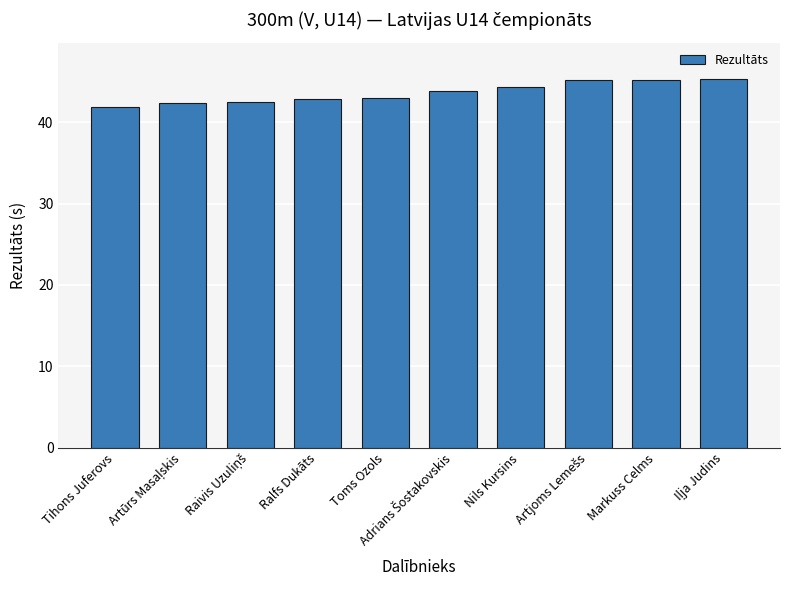

What is the label of the 4th bar from the right?

Nils Kursins